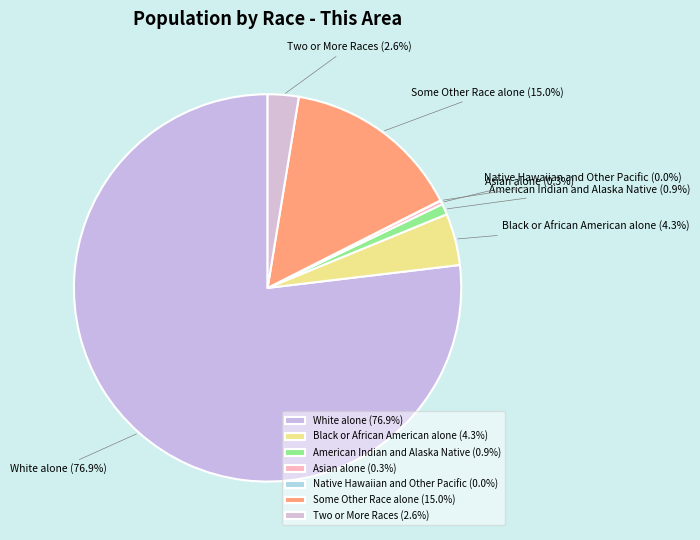

Does Asian alone account for over 50% of the chart?

No